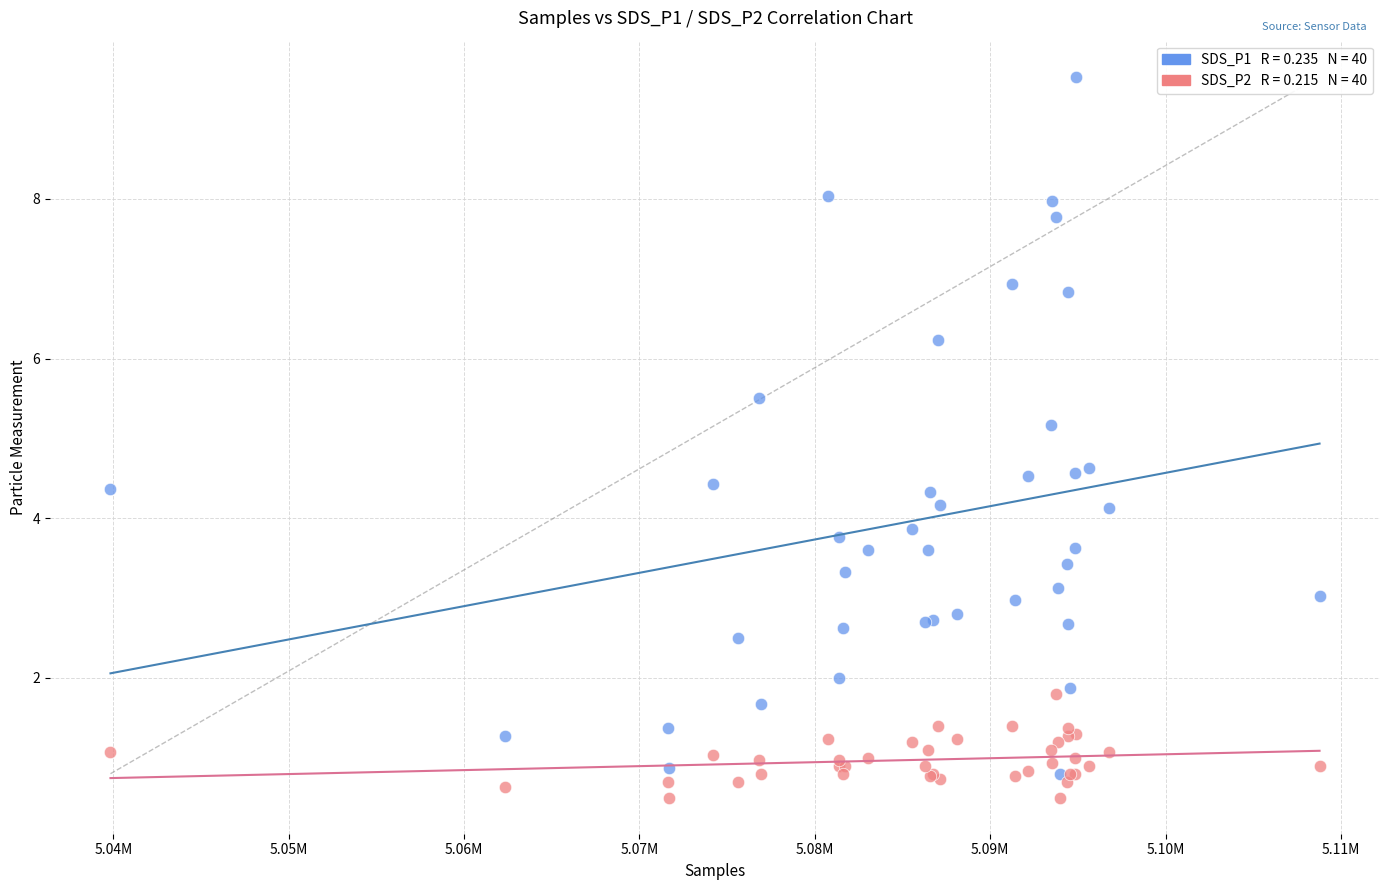

Across all series, what Y value is closest to 5?

5.2